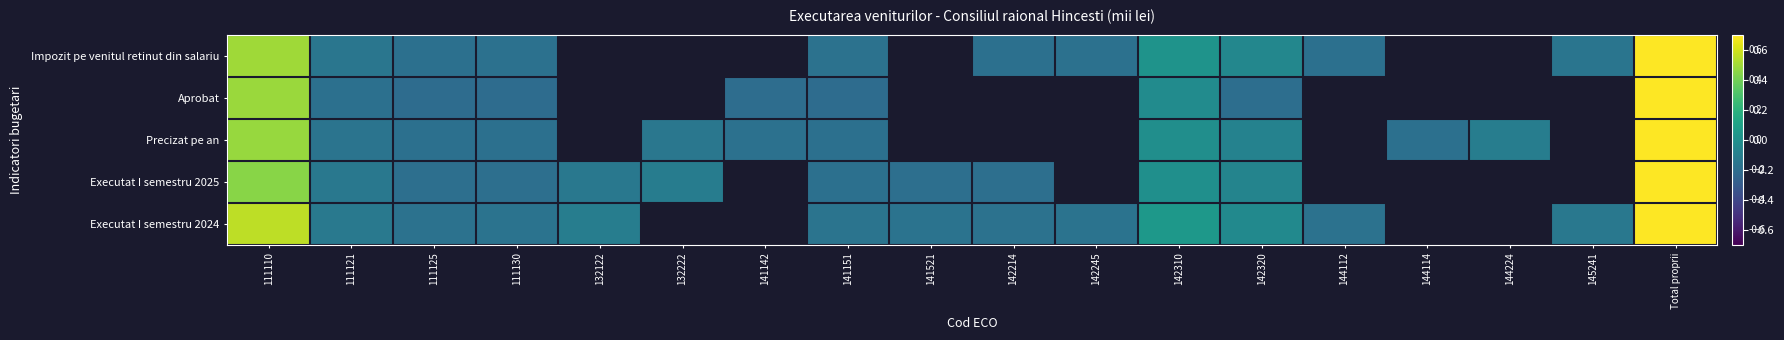

At 111121, list the series in order from smallest to largest.

Aprobat, Precizat pe an, Impozit pe venitul retinut din salariu, Executat I semestru 2025, Executat I semestru 2024